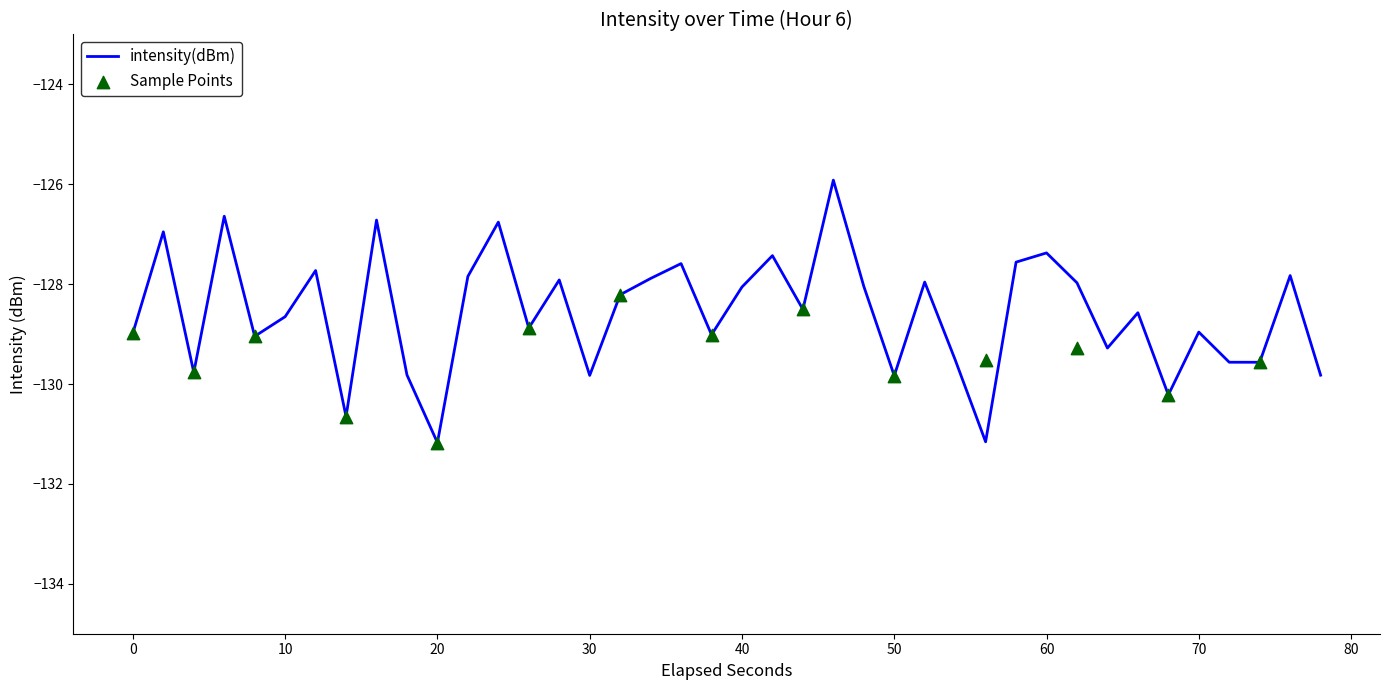

What is the lowest value of the intensity(dBm) series?

-131.2